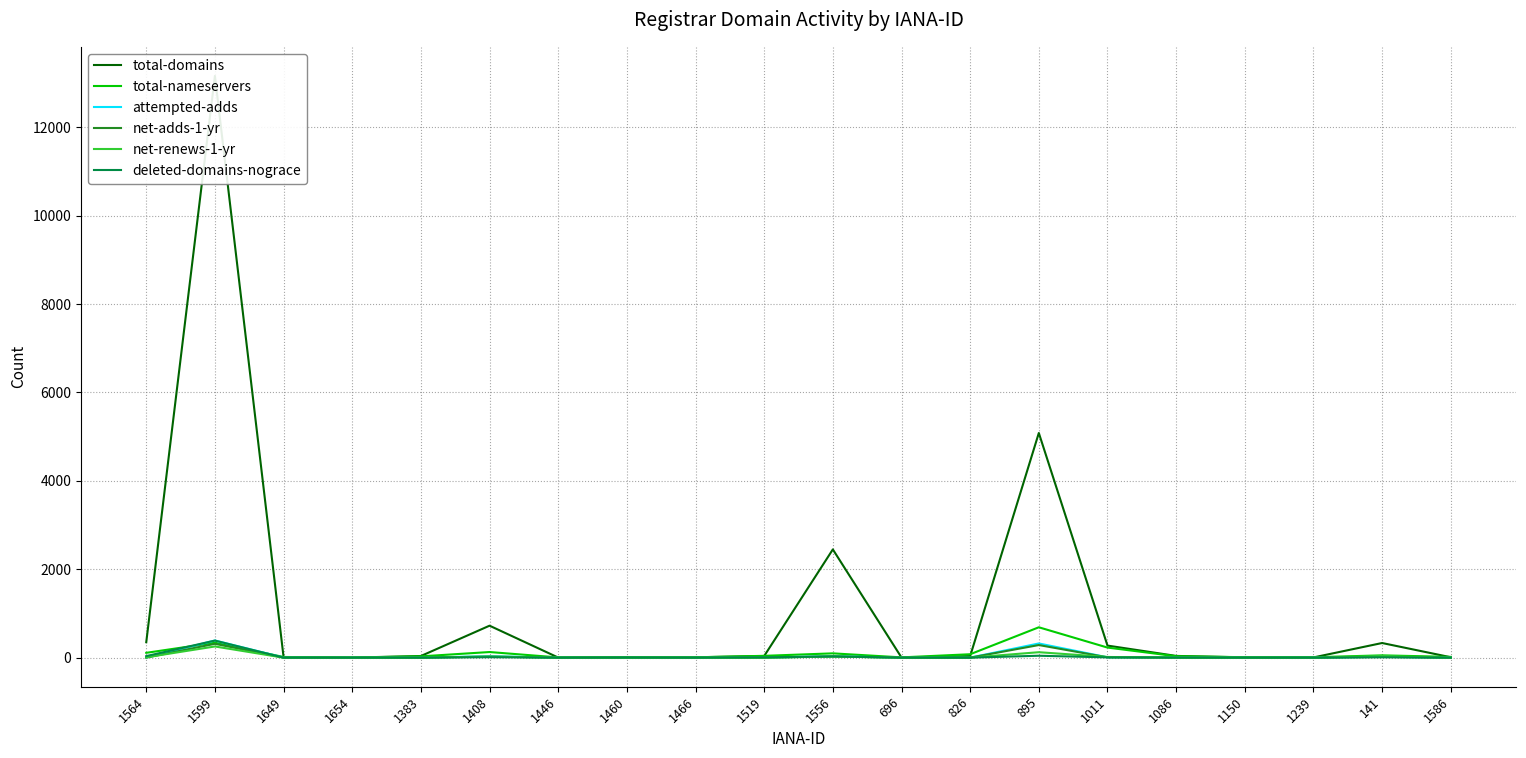

At how many categories does at least one series exceed 11470?

1